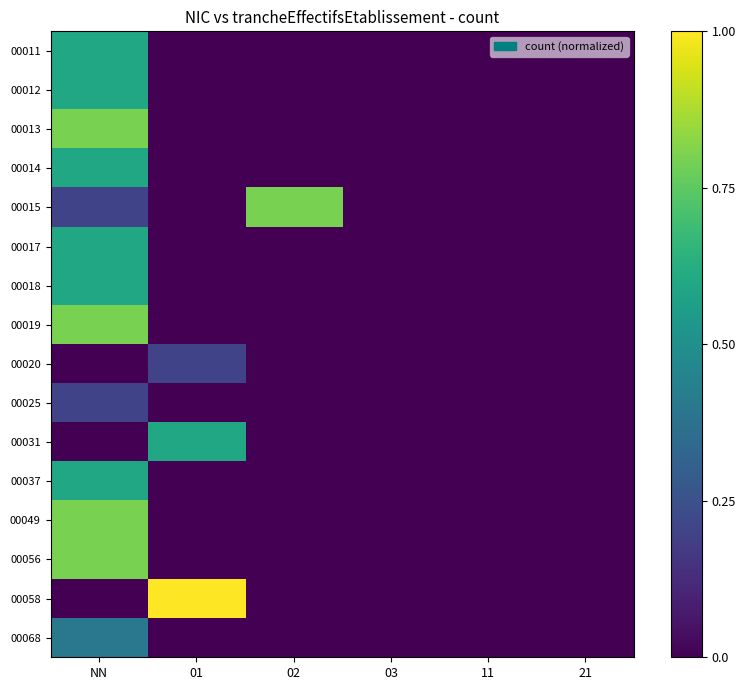

At which category is the sum across all series the highest?

NN